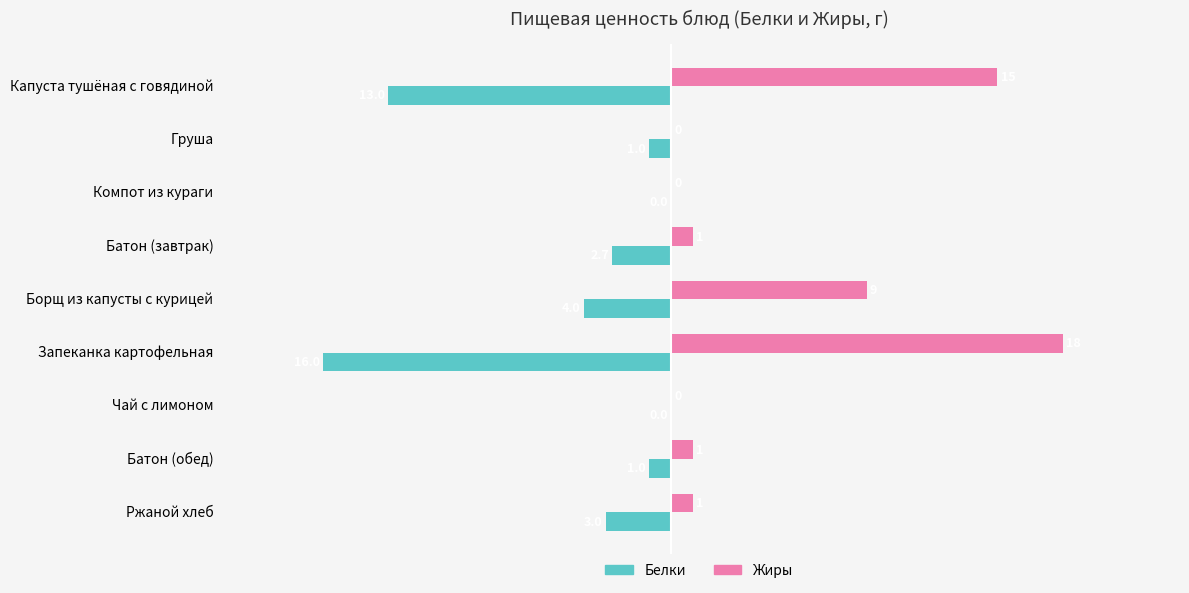

The Белки series shows -8.3 at Капуста тушёная с говядиной. True or false?

False